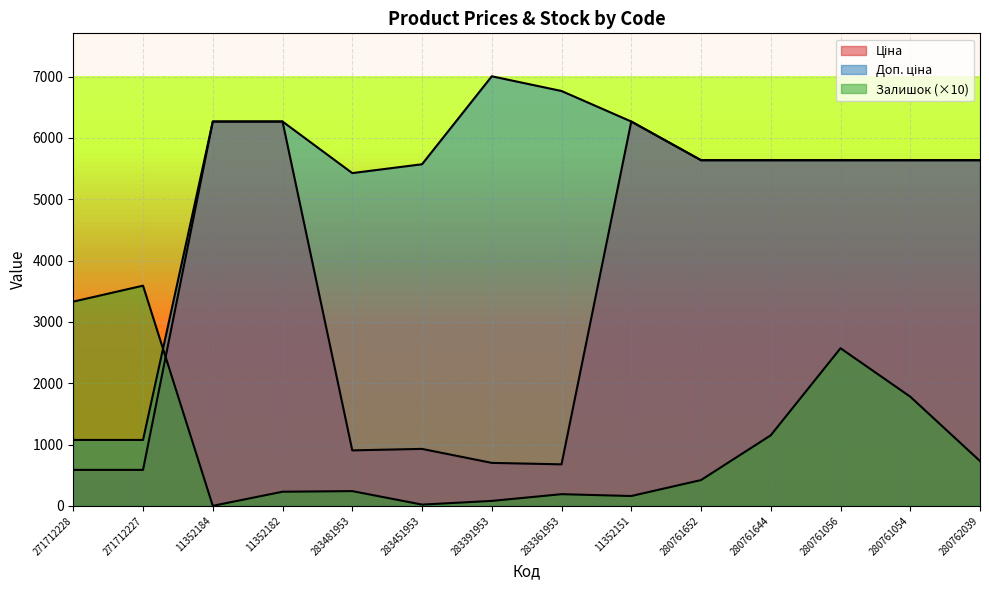

At which category is the sum across all series the highest?

280761056